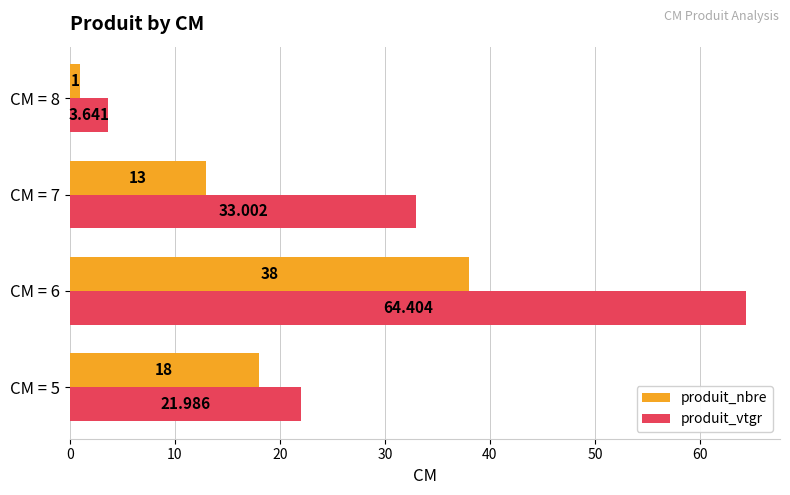

Which category has the highest value across all series?

CM = 6